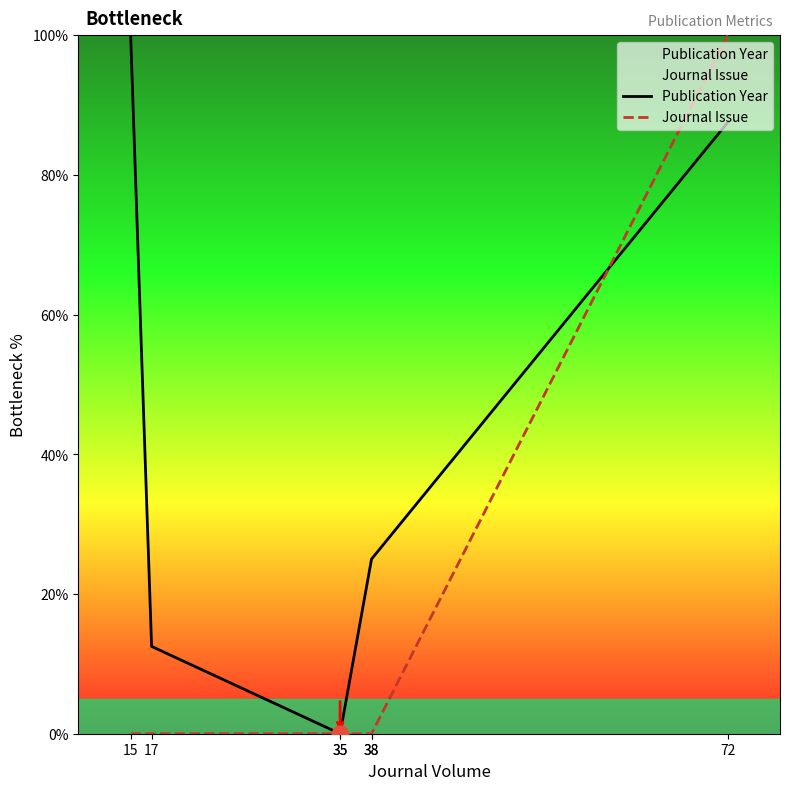

Where do Journal Issue and Publication Year first cross each other?

38 and 72